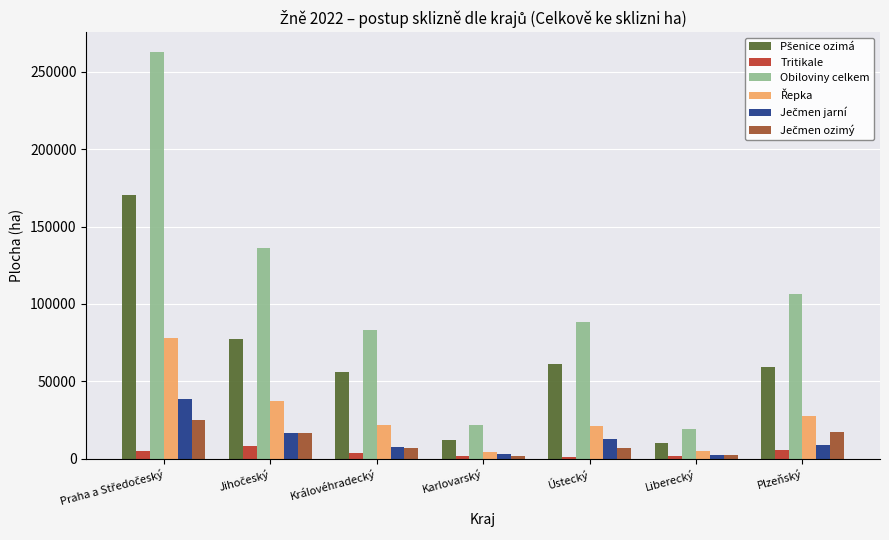

How many categories are shown in the chart?

7